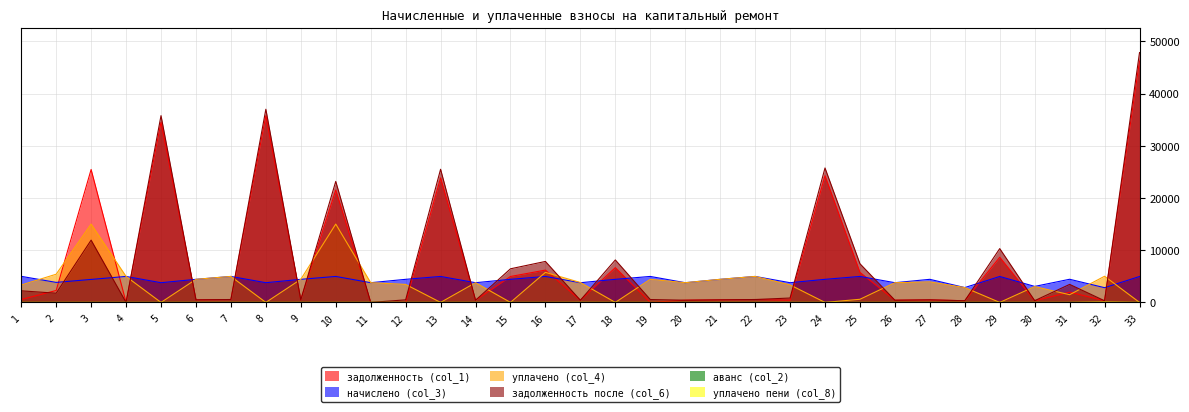

What is the total value across all series at 32?

8516.2